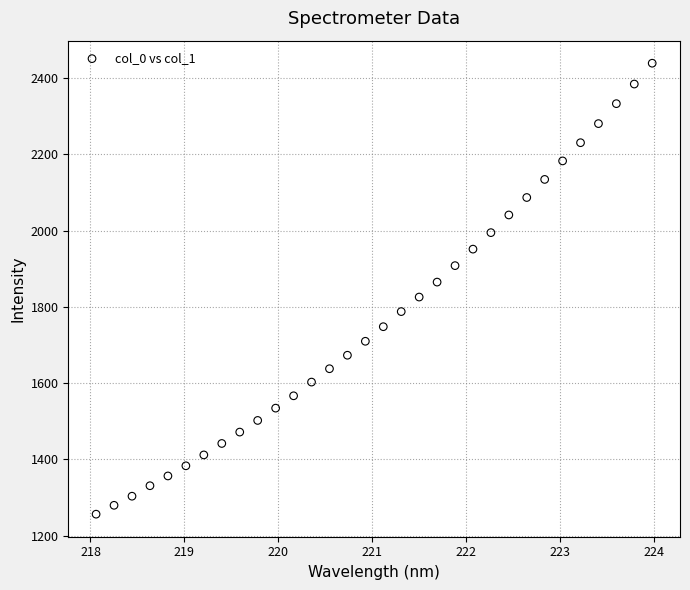

What is the range of X values (max minus min)?

5.9